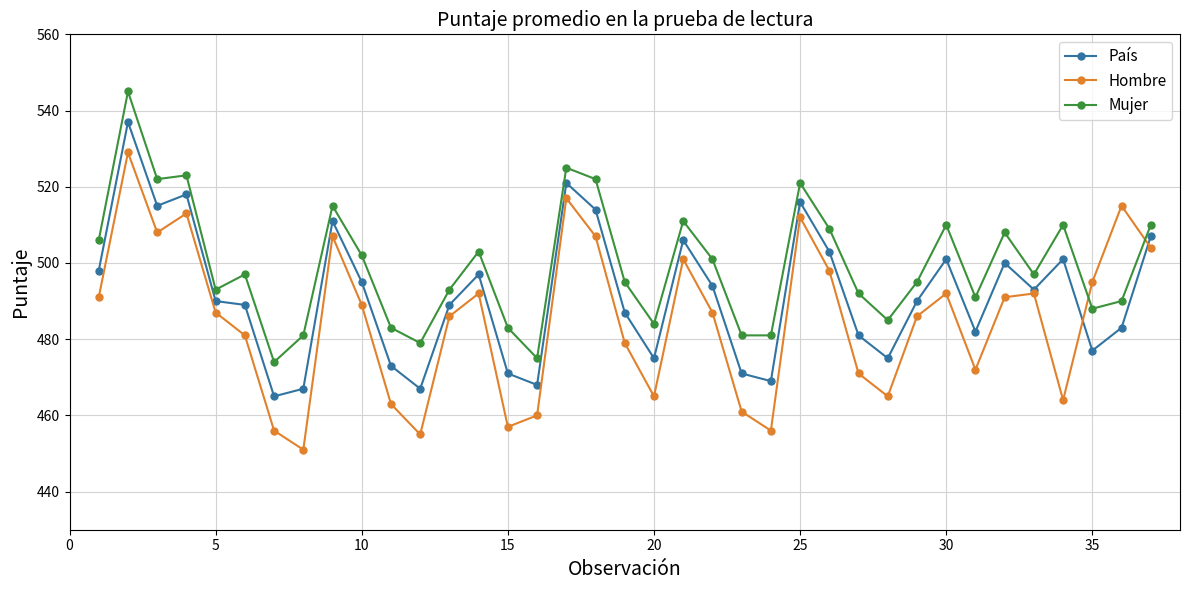

Rank the series by their average value, from highest to lowest.

Mujer, País, Hombre